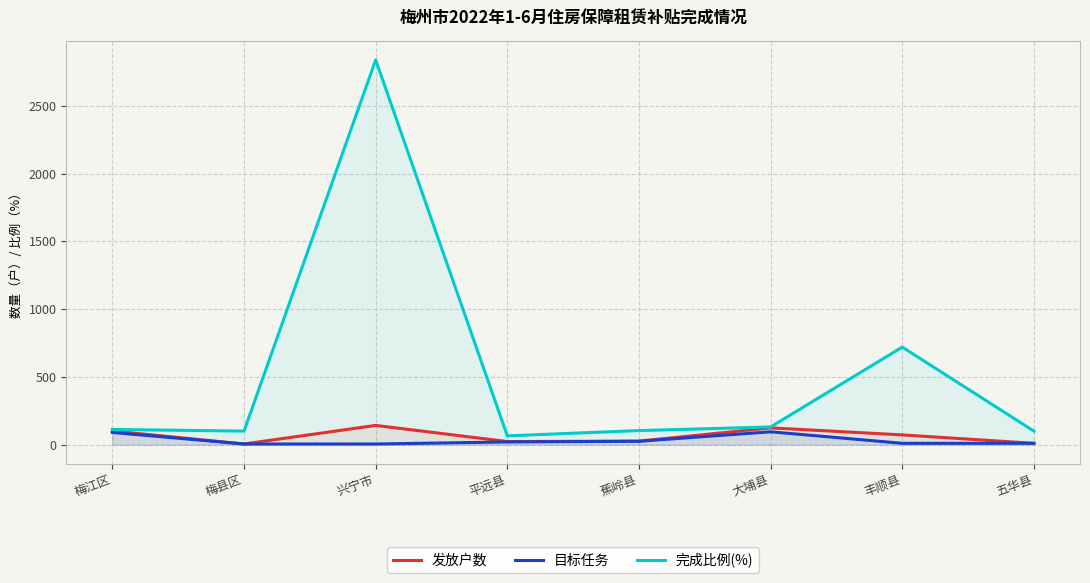

How many categories are shown in the chart?

8